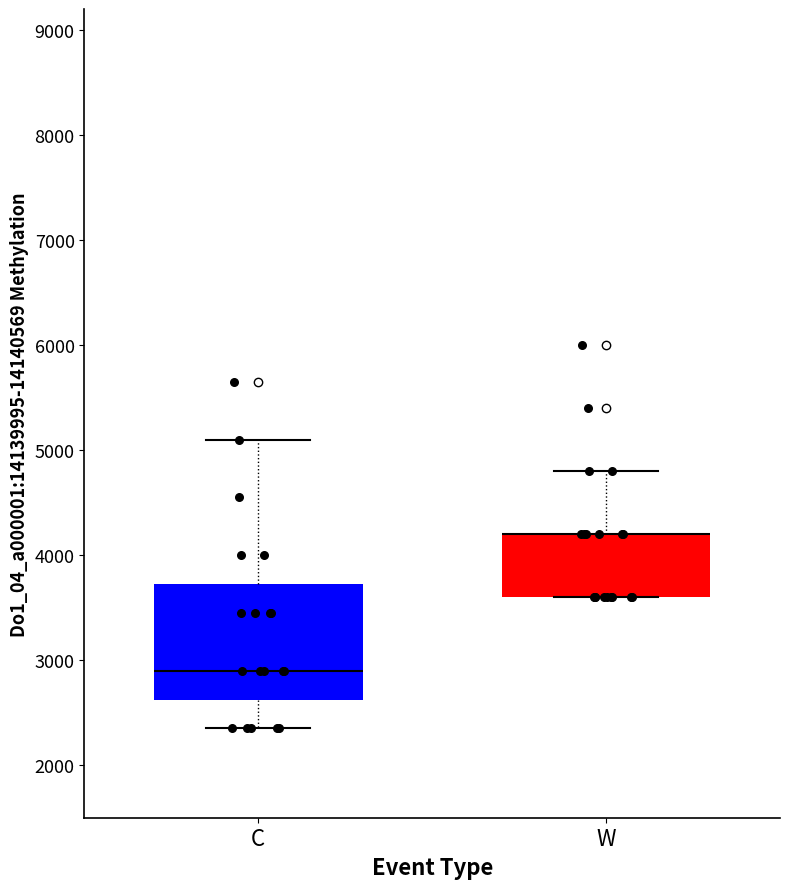

Reading left to right, transcribe this box plot: for each box, give where its median line is, the range the box spans, and where its two whiskers end, as read against the y-axis. The values are not printed on the chart, so give them approximately, as read against the axis.

C: median 2900, box 2600 to 3700, whiskers 2400 to 5100
W: median 4200 (drawn on the box's upper edge), box 3600 to 4200, whiskers 3600 to 4800